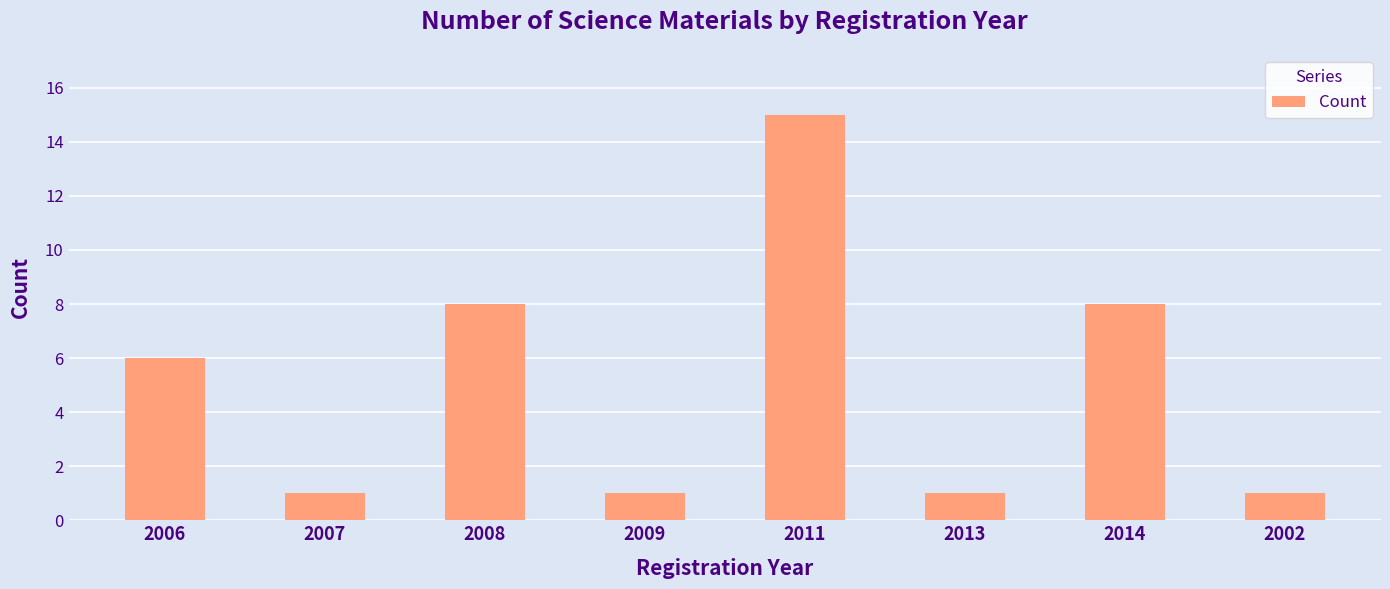

What is the change in value from 2011 to 2014?

-7